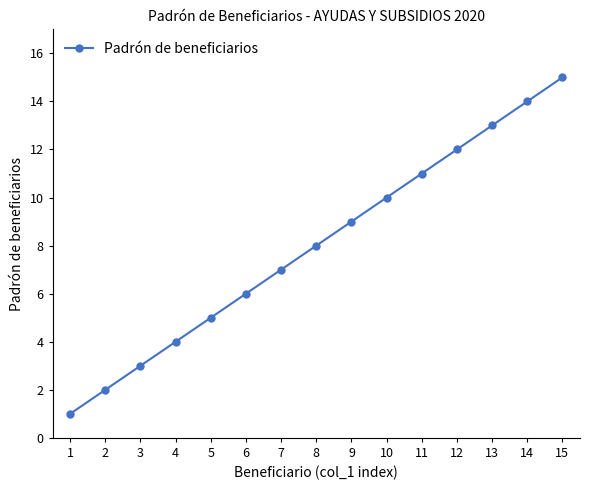

What is the ratio of the value at 12 to the value at 14?

0.9